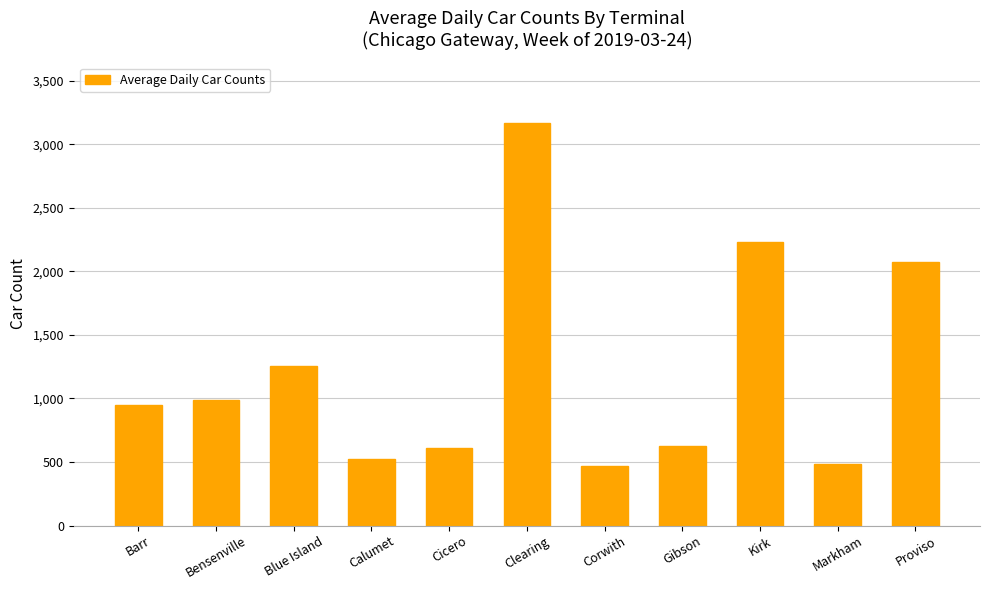

Which category has the highest value across all series?

Clearing